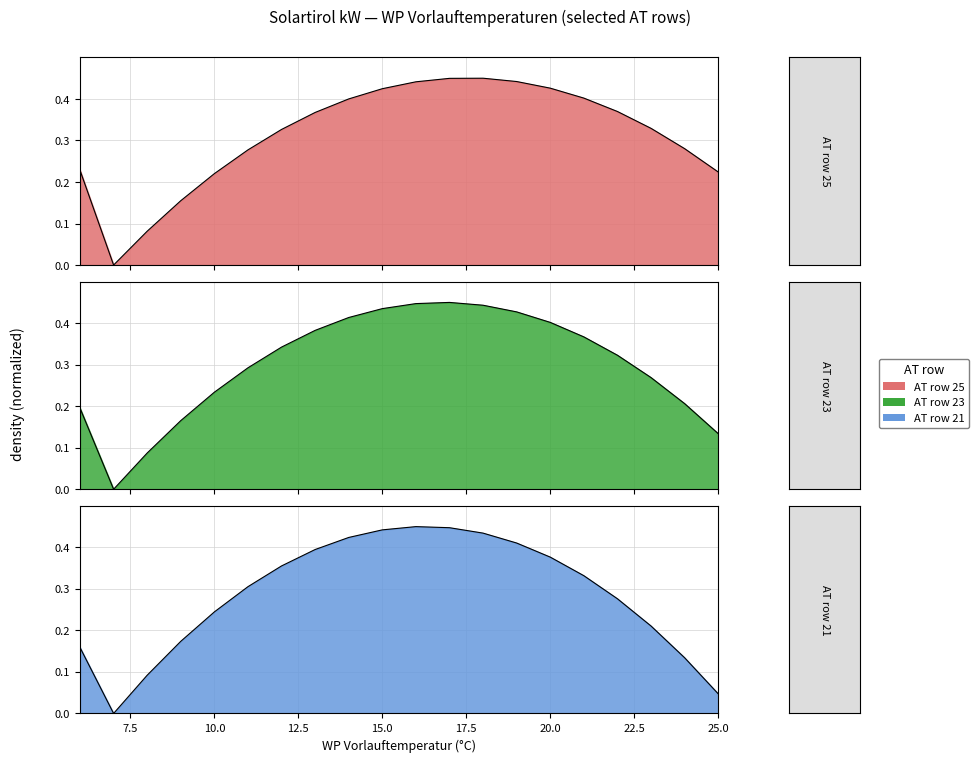

True or false: col_4 has more than 1 interior local peaks.

False